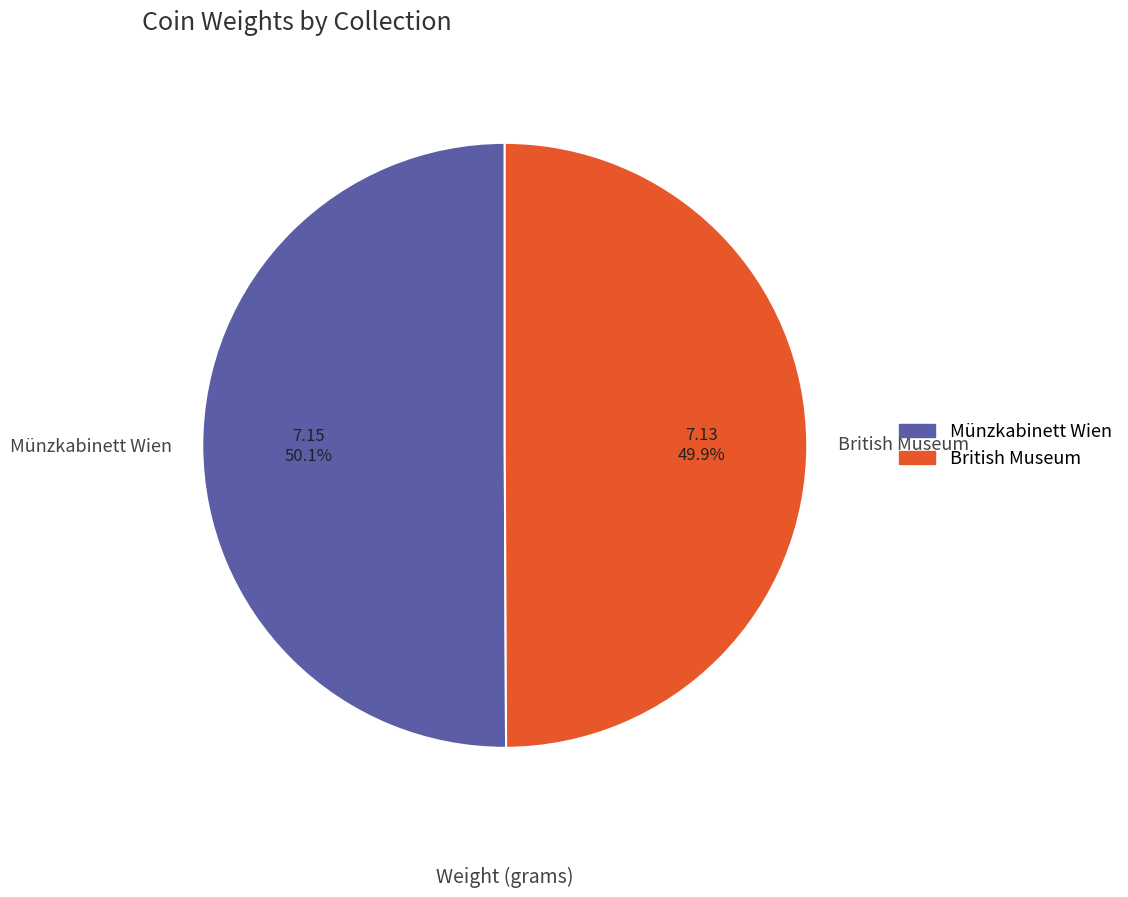

Is it true that Münzkabinett Wien is 50% of the pie?

True